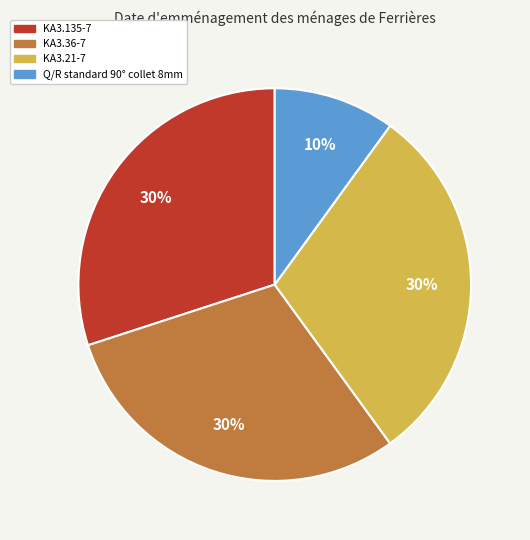

To the nearest percent, what is the combined percentage of Q/R standard 90° collet 8mm and KA3.21-7?

40%